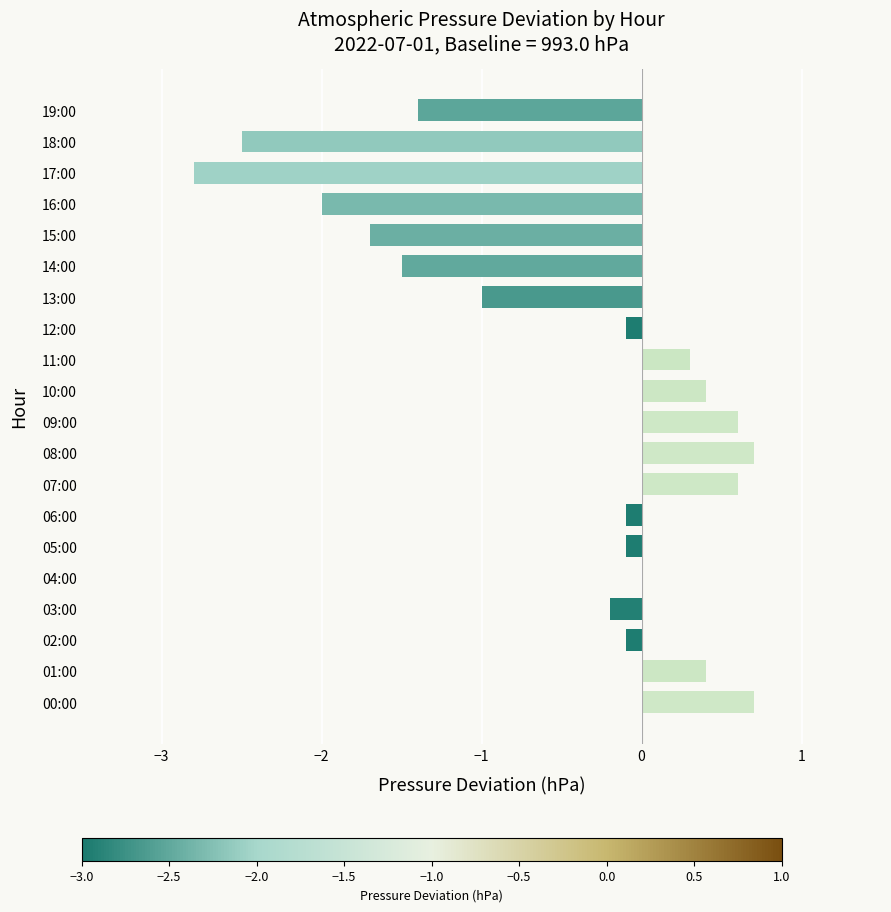

How many distinct data groups are displayed?

1